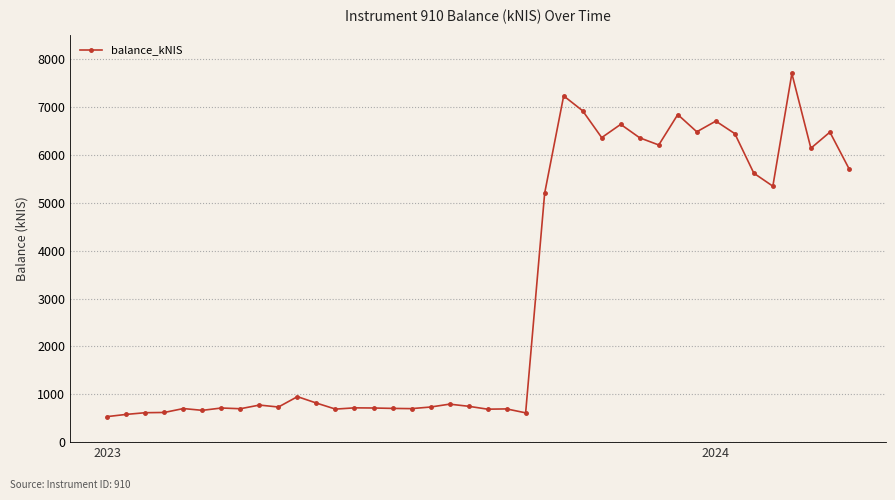

True or false: there are more than 2 points higher than both neighbors.

True